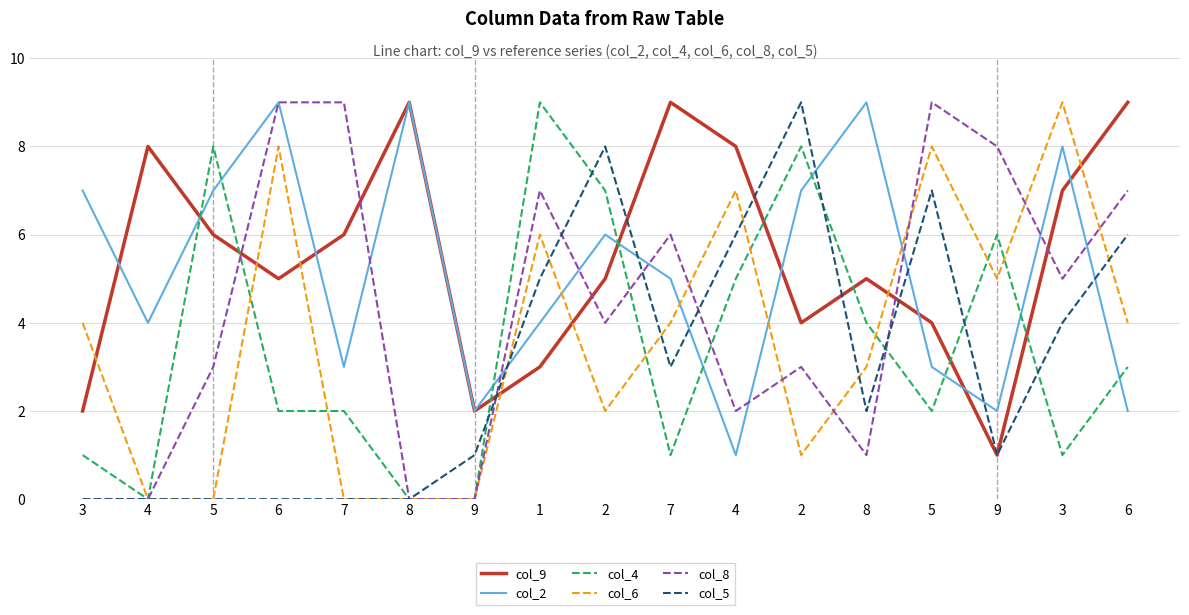

Reading left to right, what are all the values shown in this chart?

col_9: 2	8	6	5	6	9	2	3	5	9	8	4	5	4	1	7	9
col_2: 7	4	7	9	3	9	2	4	6	5	1	7	9	3	2	8	2
col_4: 1	0	8	2	2	0	0	9	7	1	5	8	4	2	6	1	3
col_6: 4	0	0	8	0	0	0	6	2	4	7	1	3	8	5	9	4
col_8: 0	0	3	9	9	0	0	7	4	6	2	3	1	9	8	5	7
col_5: 0	0	0	0	0	0	1	5	8	3	6	9	2	7	1	4	6